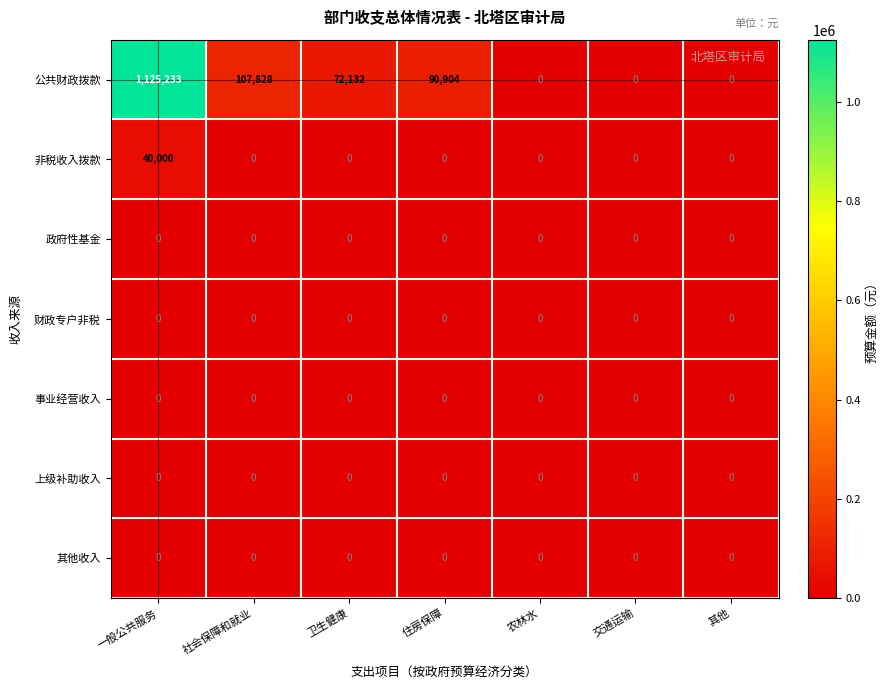

How many categories are shown in the chart?

7